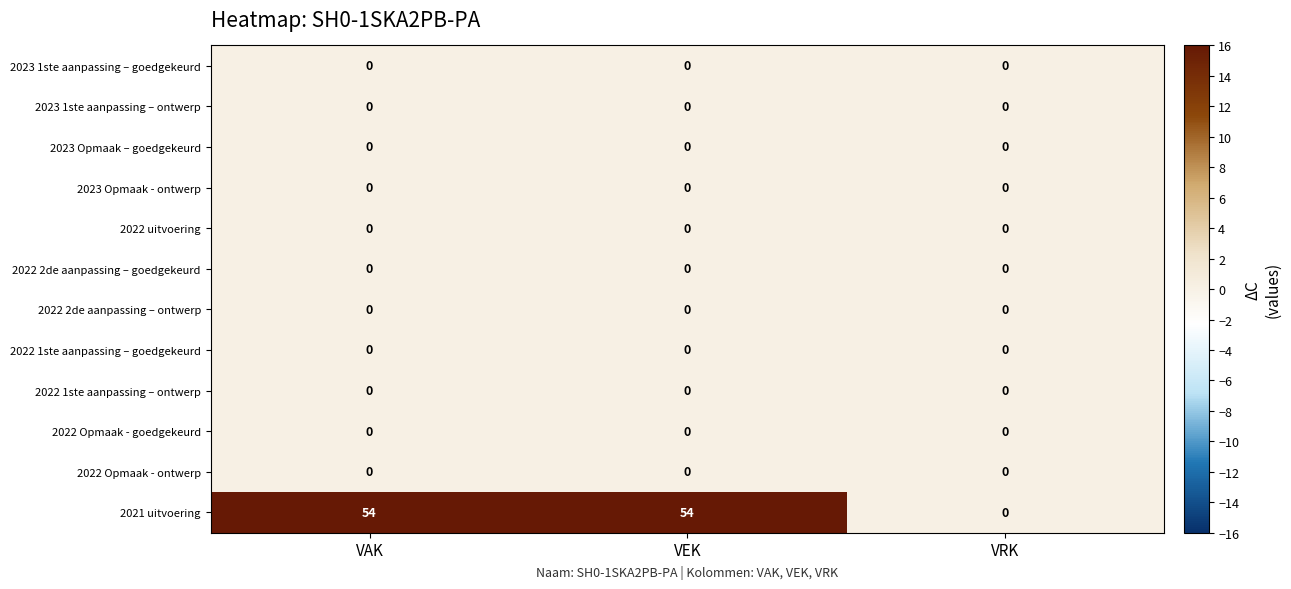

True or false: 2023 Opmaak – goedgekeurd has a value of 0 at VRK.

True